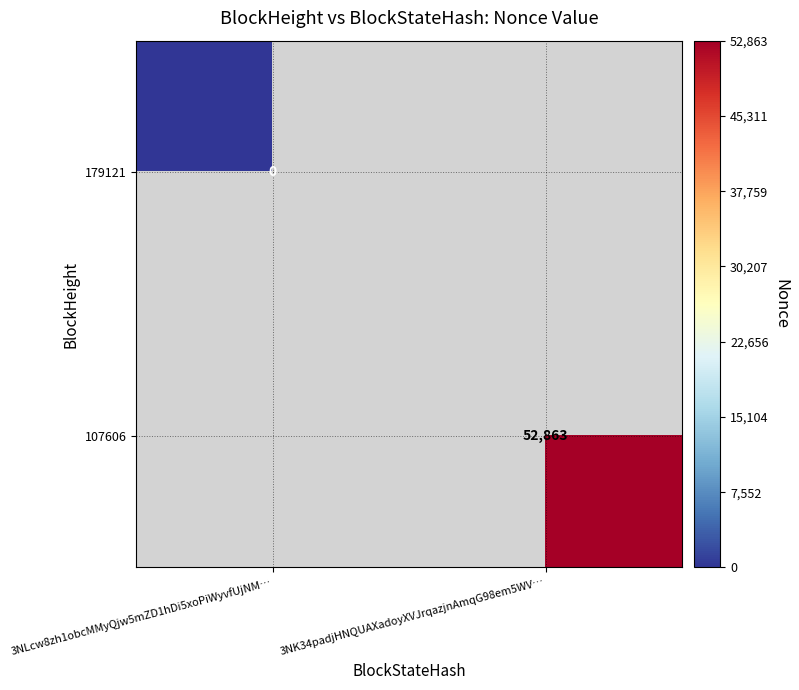

The 107606 series shows 52863 at 3NK34padjHNQUAXadoyXVJrqazjnAmqG98em5WV…. True or false?

True